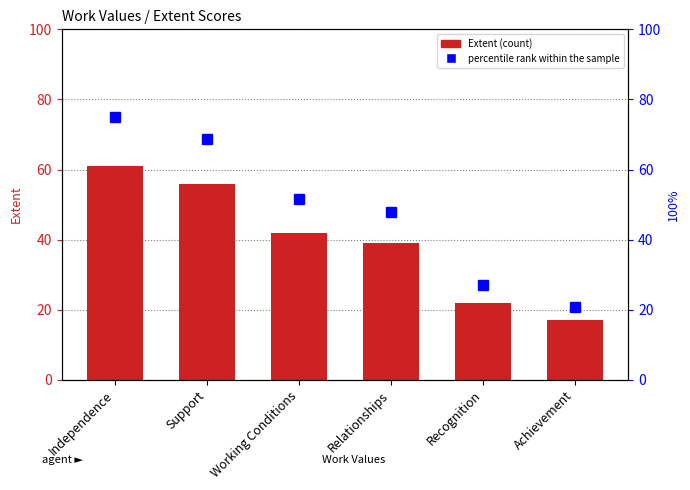

The Extent series shows 61.0 at Independence. True or false?

True